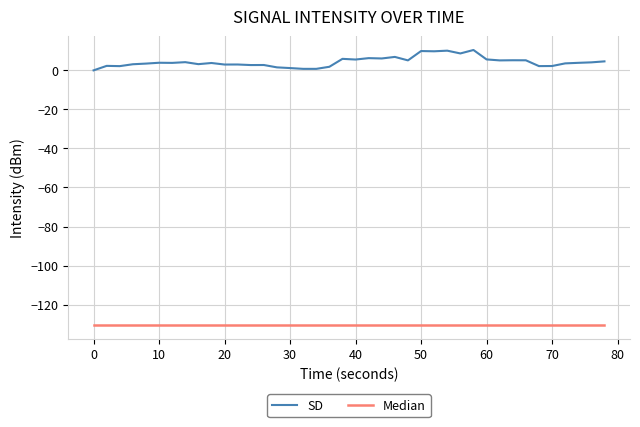

What is the sum of all Median values?

-5214.9